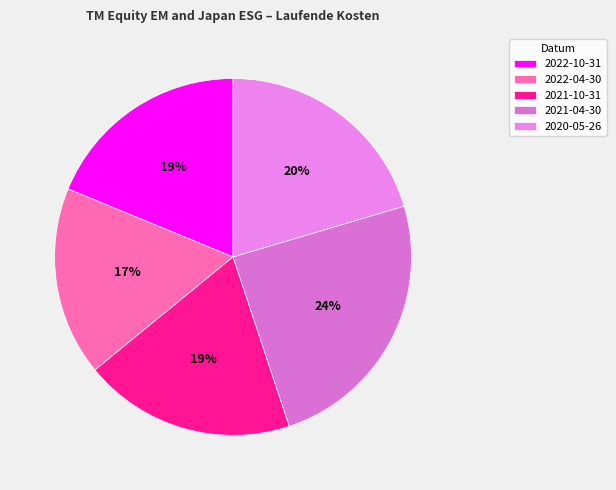

What percentage is the 2020-05-26 slice, to the nearest percent?

20%